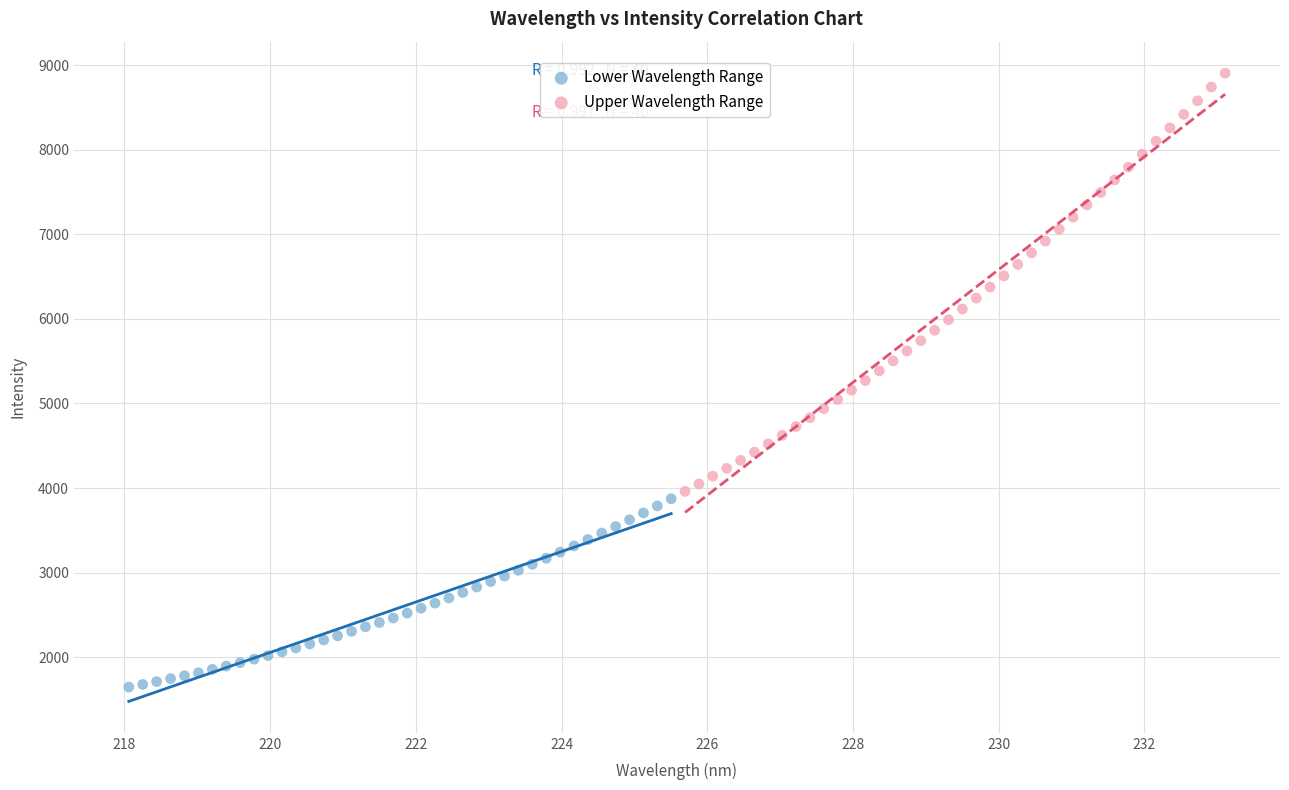

Which series contains the lowest Y value?

Lower Wavelength Range